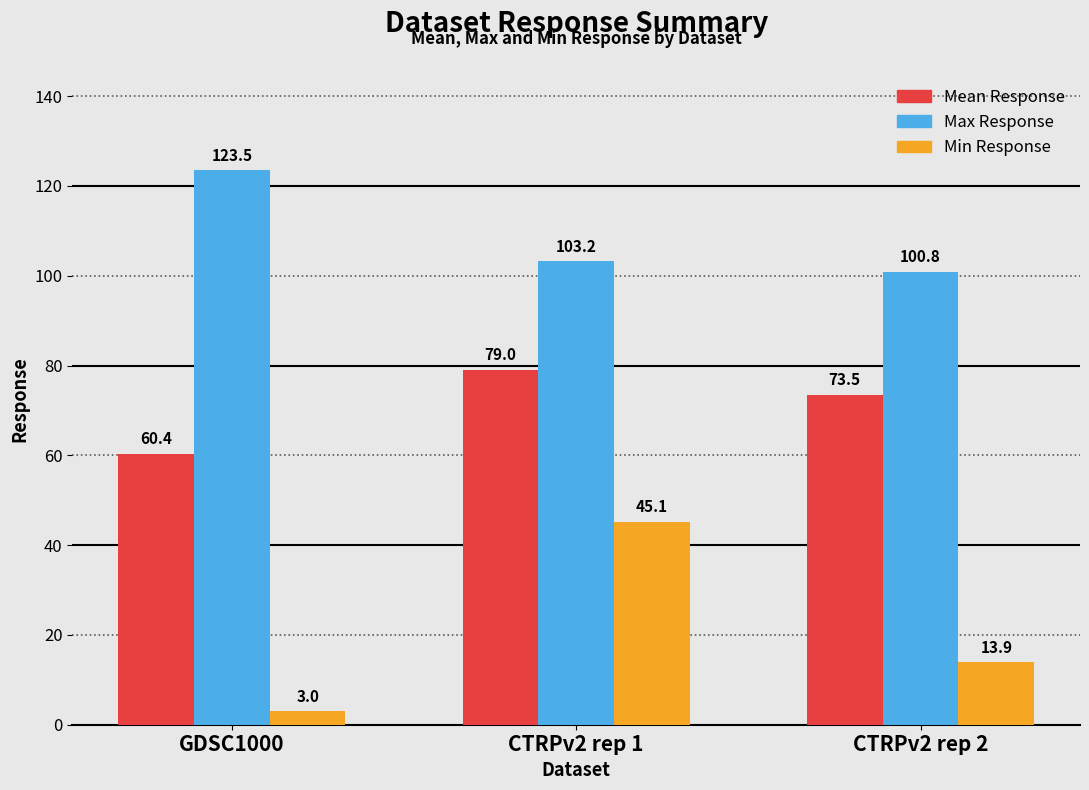

Is the value of Min Response at CTRPv2 rep 1 greater than the value of Max Response at CTRPv2 rep 2?

No